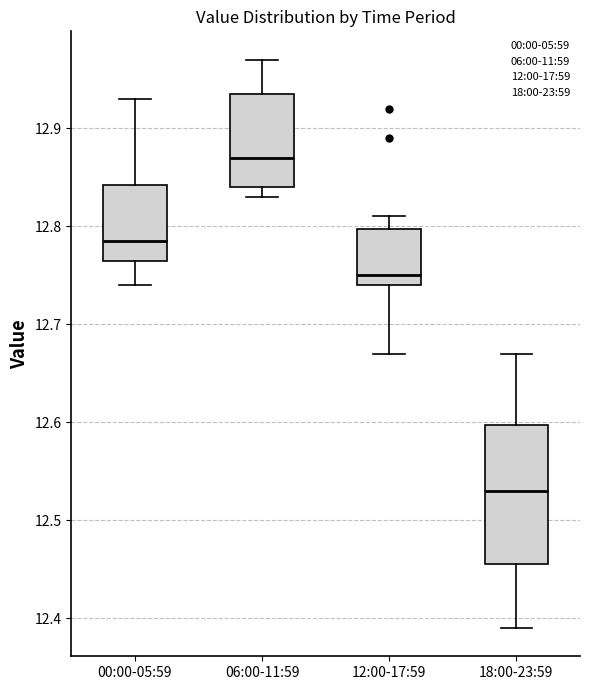

Reading left to right, read every box against the y-axis: the position of its median line, the range the box covers, and the ends of its whiskers. The values are not printed on the chart, so give them approximately, as read against the axis.

00:00-05:59: median 12.79, box 12.77 to 12.84, whiskers 12.74 to 12.93
06:00-11:59: median 12.87, box 12.84 to 12.94, whiskers 12.83 to 12.97
12:00-17:59: median 12.75, box 12.74 to 12.80, whiskers 12.67 to 12.81
18:00-23:59: median 12.53, box 12.46 to 12.60, whiskers 12.39 to 12.67